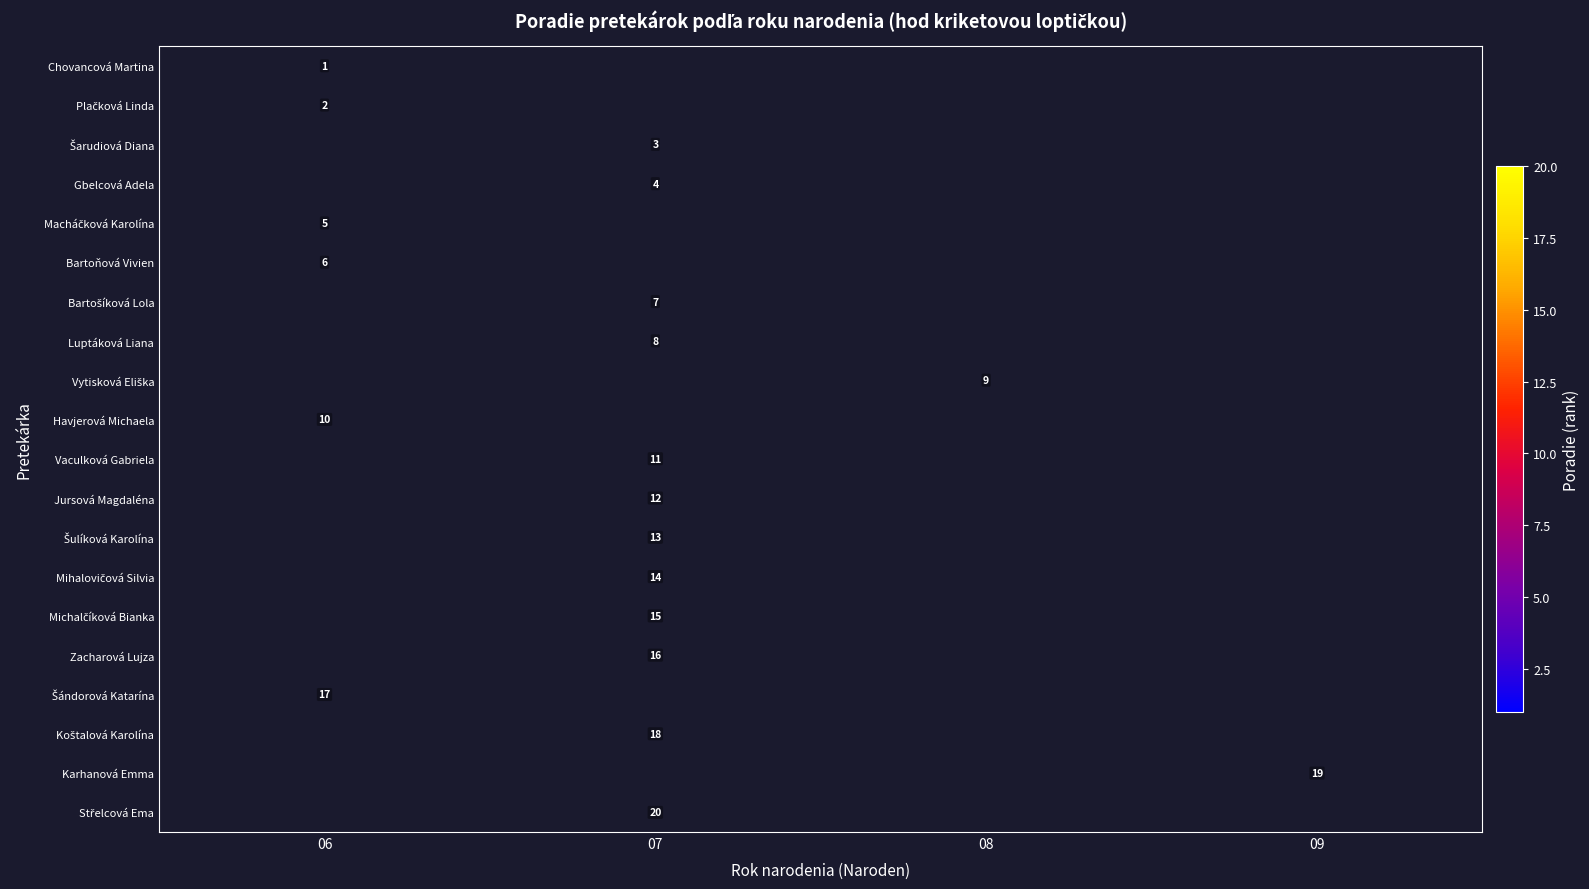

The value of Bartoňová Vivien at 06 is 2. True or false?

False